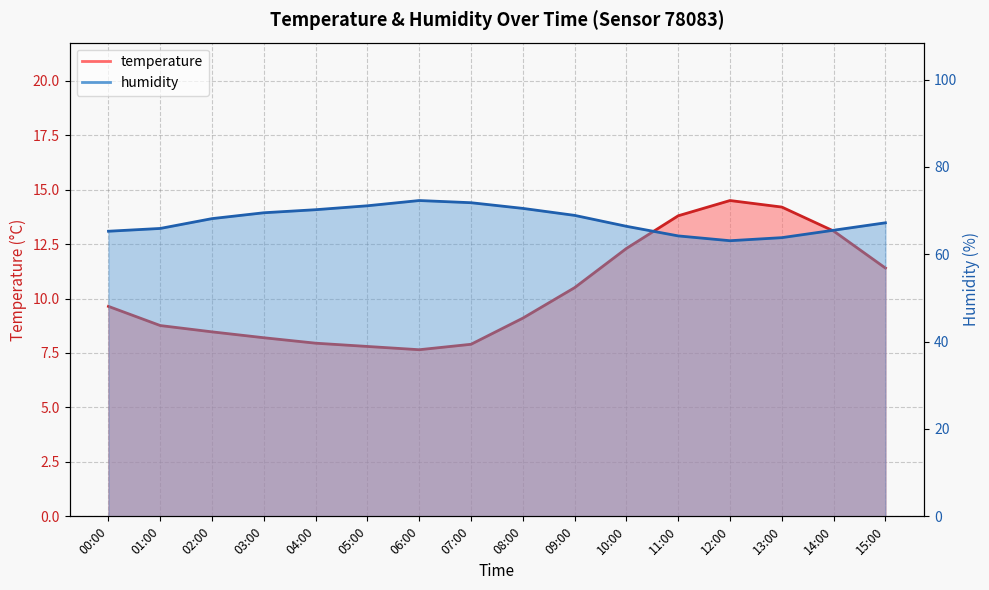

What are all the series names shown in the legend?

temperature, humidity